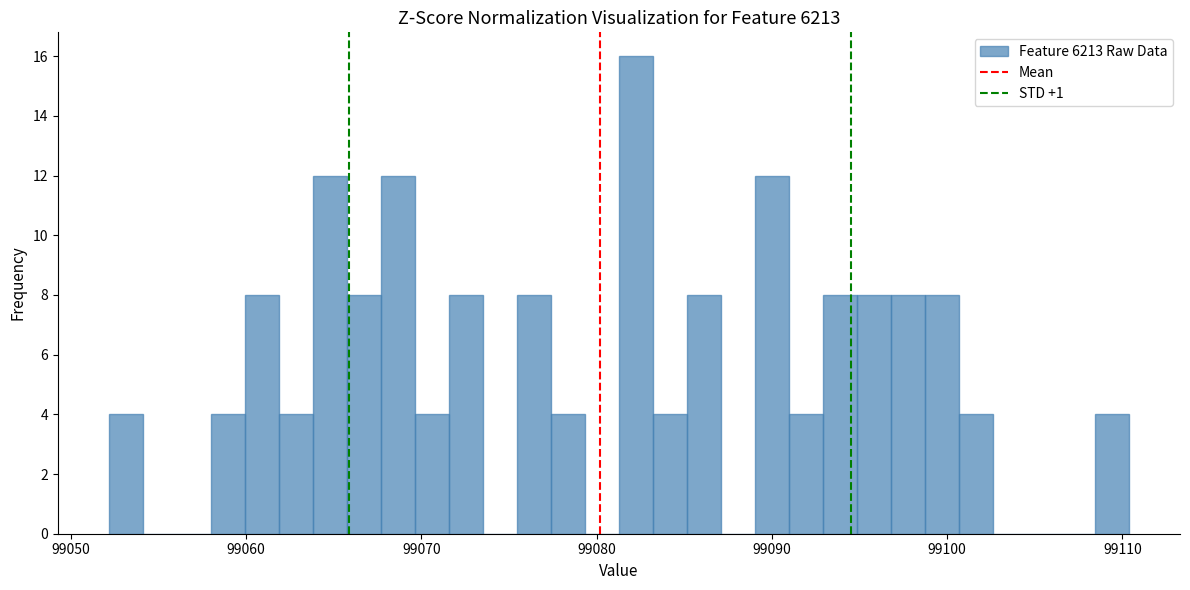

Read against the x-axis, roughly where is the centre of the tallest bar?

99082